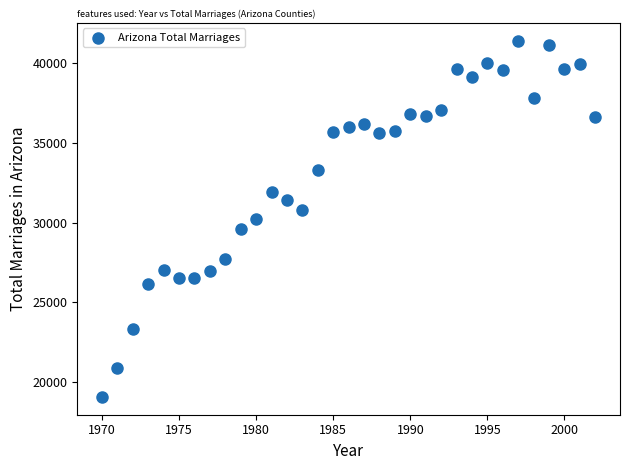

What is the range of X values (max minus min)?

32